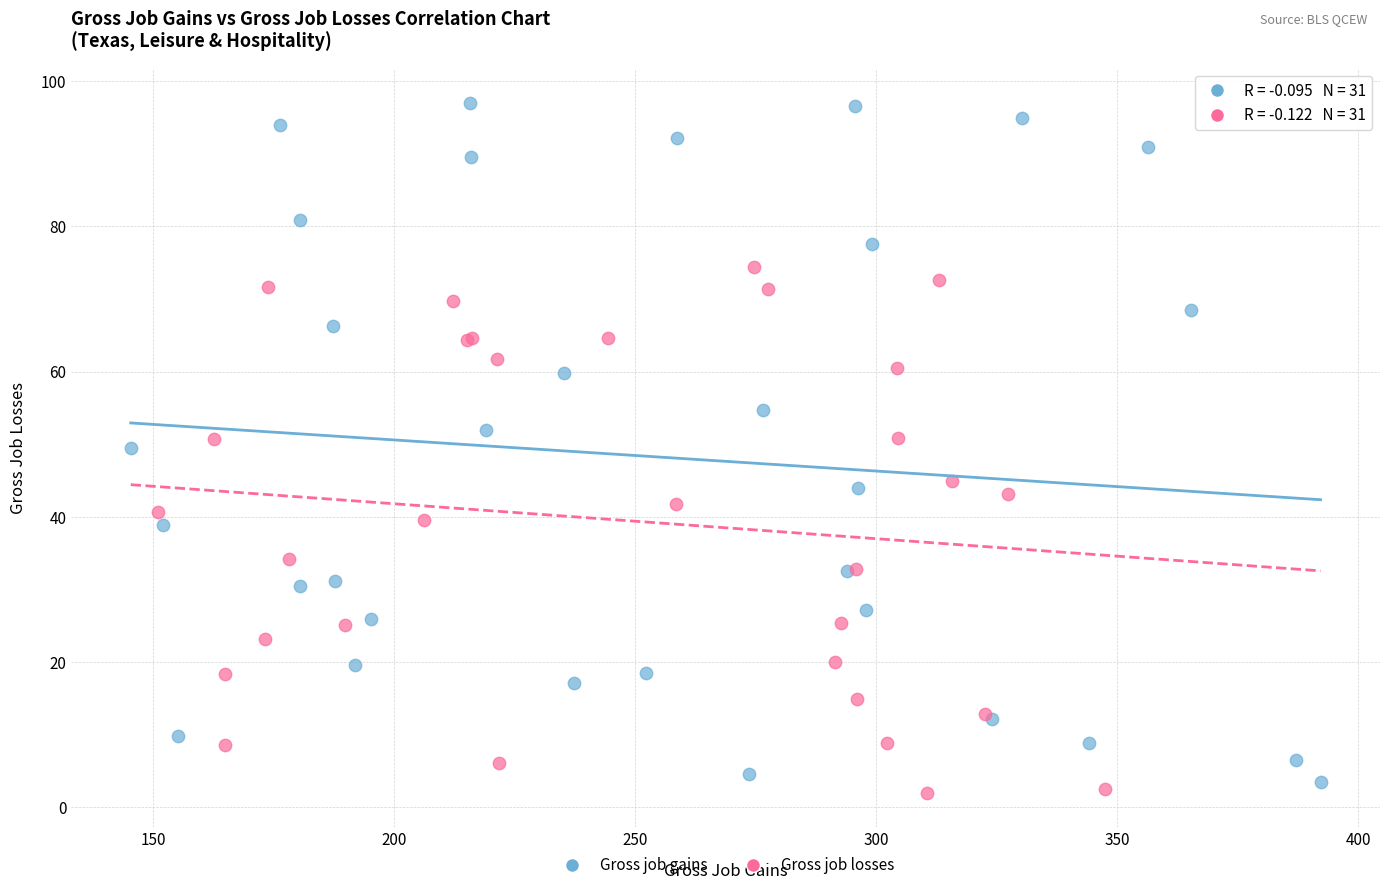

Which series reaches the minimum Y coordinate?

Gross job losses